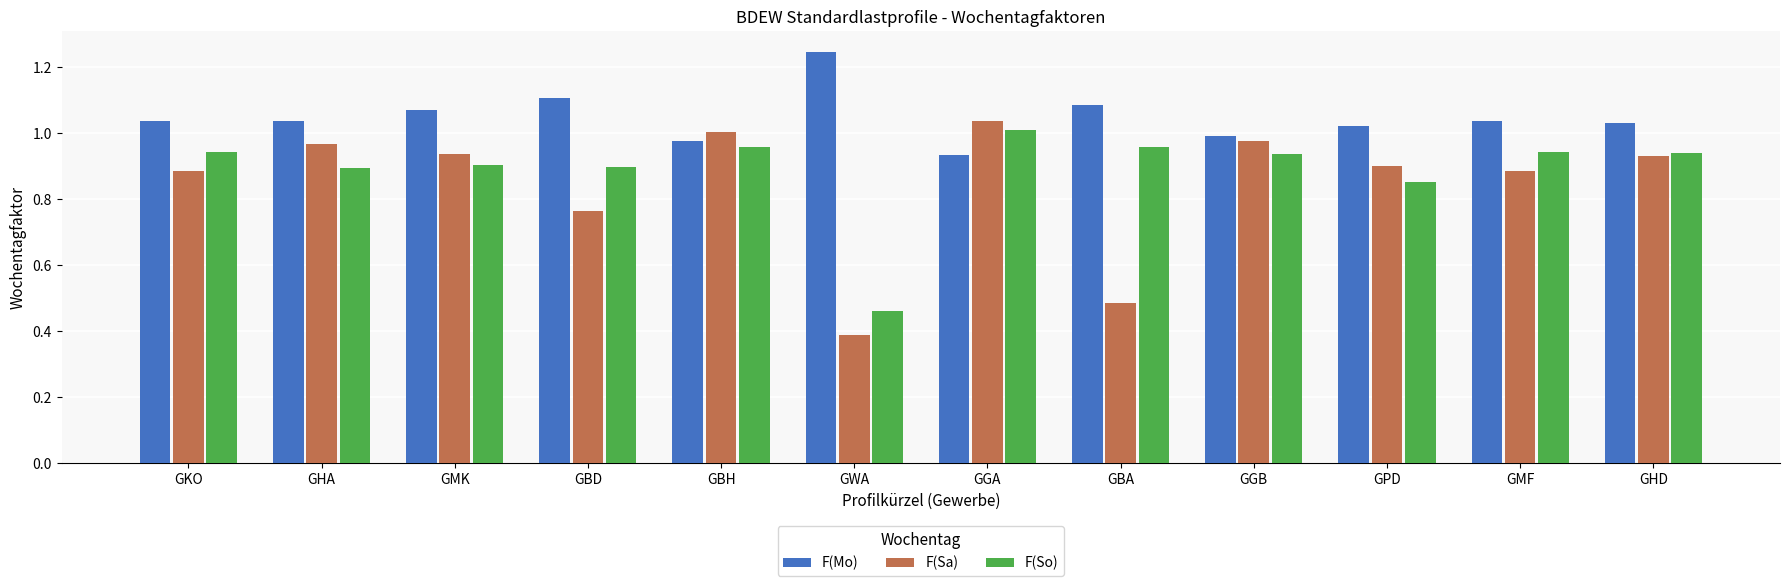

What is the total value across all series at GMK?

2.9